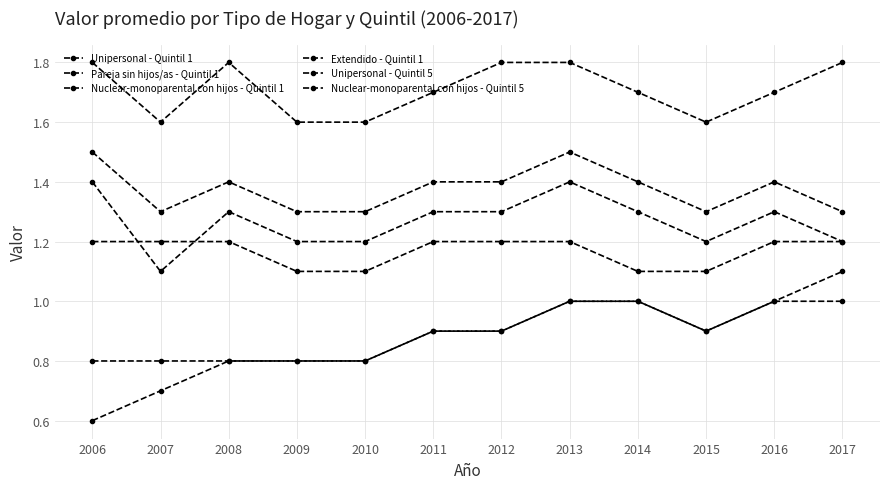

How many distinct data groups are displayed?

6